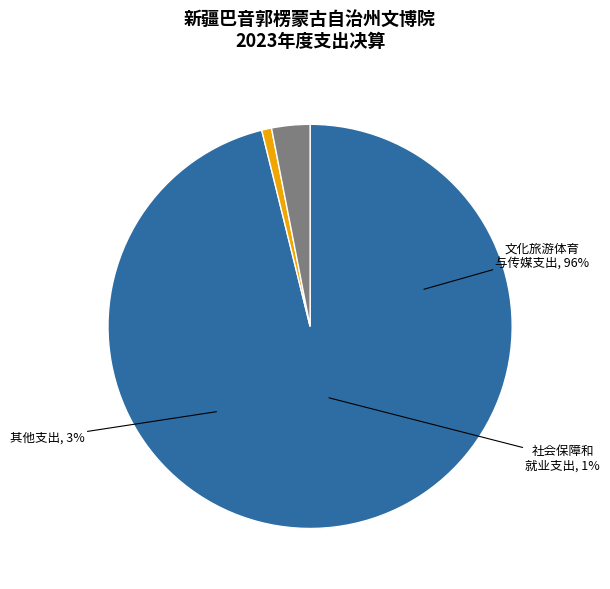

The 社会保障和就业支出 slice represents 1% of the pie. True or false?

True